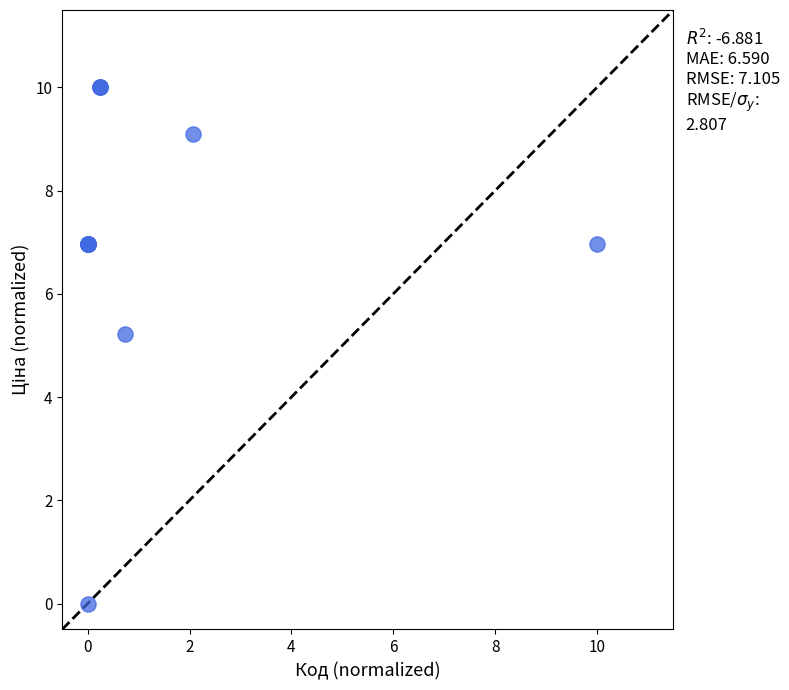

What Y value in the scatter plot is closest to 5?

5.2